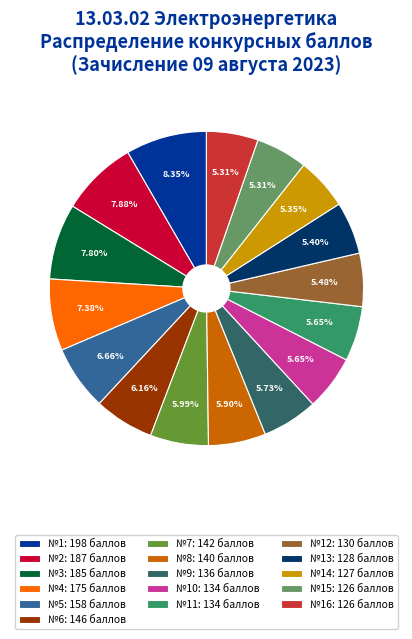

Do №12: 130 баллов and №14: 127 баллов together represent more than half of the pie?

No